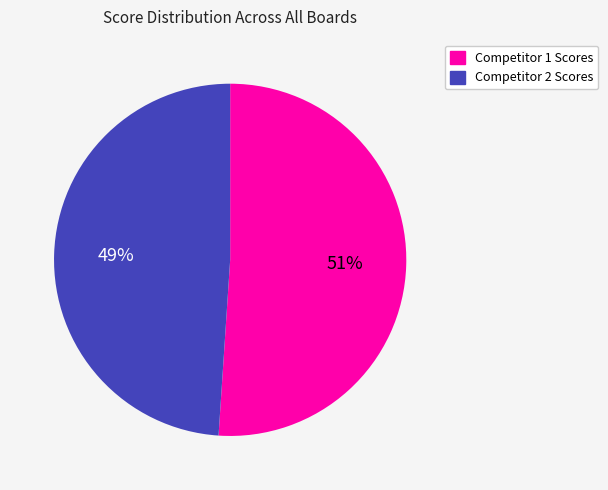

Approximately how many times larger is the value at Competitor 1 Scores compared to Competitor 2 Scores?

1.0